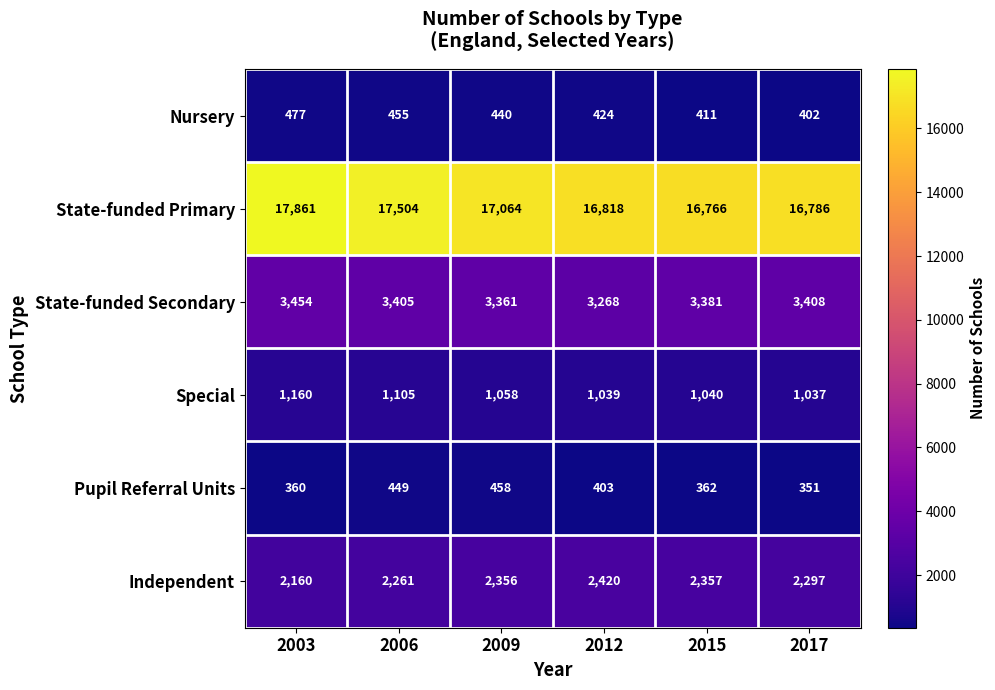

Which label corresponds to the smallest value in the chart?

2017